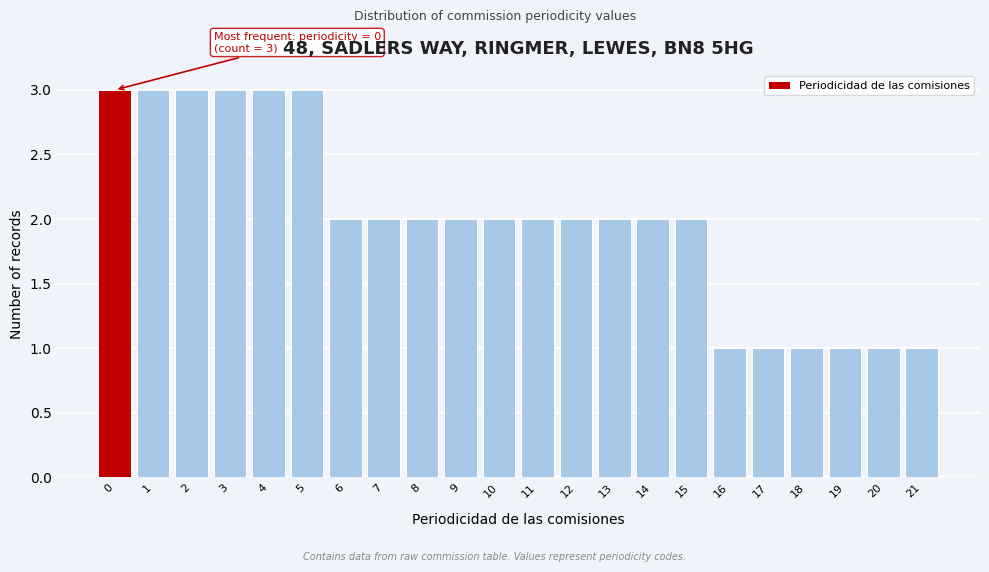

Reading left to right, list all the values displayed in this chart.

3	3	3	3	3	3	2	2	2	2	2	2	2	2	2	2	1	1	1	1	1	1